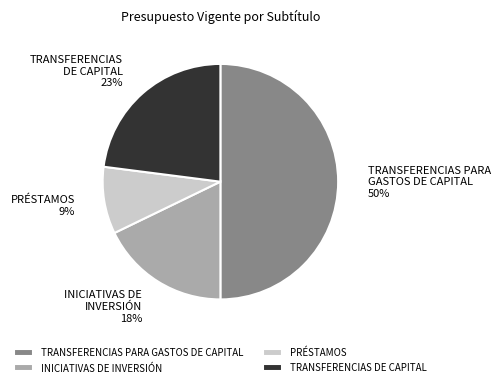

Between TRANSFERENCIAS DE CAPITAL and TRANSFERENCIAS PARA GASTOS DE CAPITAL, which is larger?

TRANSFERENCIAS PARA GASTOS DE CAPITAL